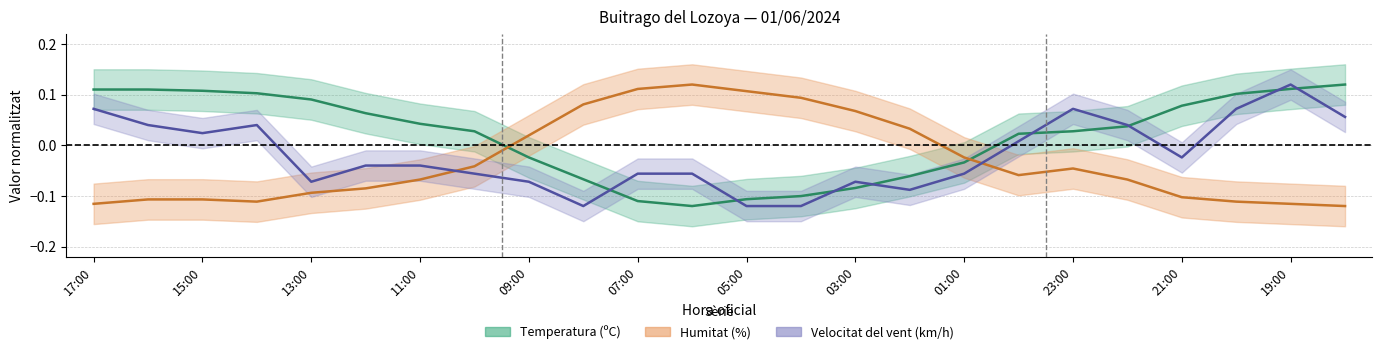

At 17:00, list the series in order from largest to smallest.

Temperatura (ºC), Velocitat del vent (km/h), Humitat (%)